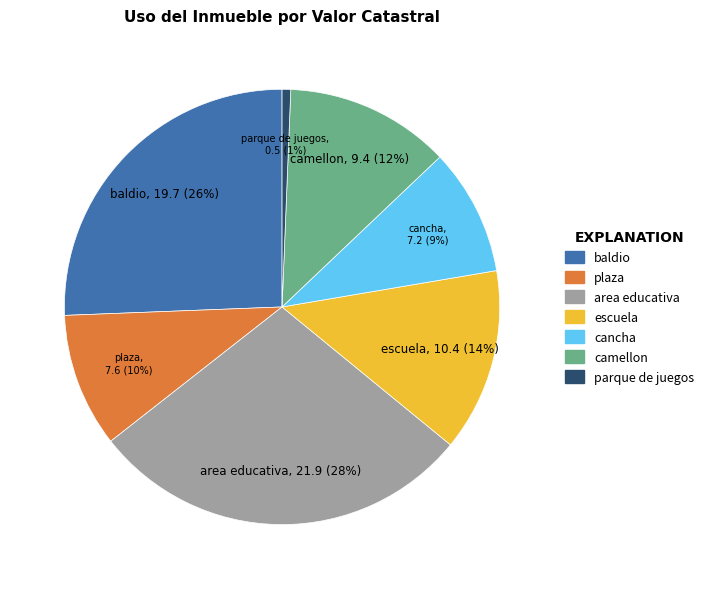

Is there a majority slice in this chart?

No